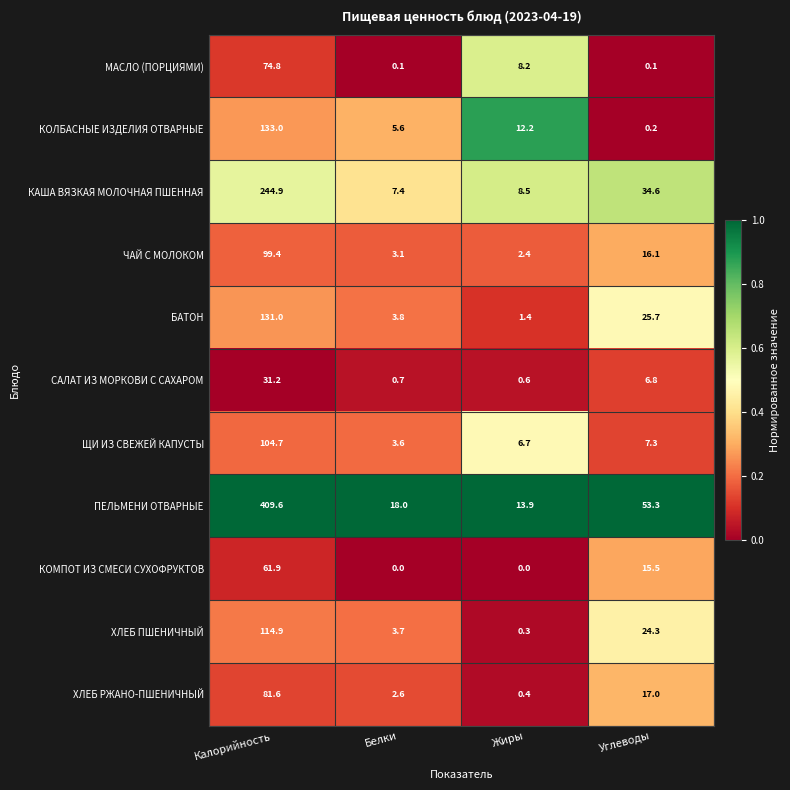

What is the maximum value shown in the chart?

409.6